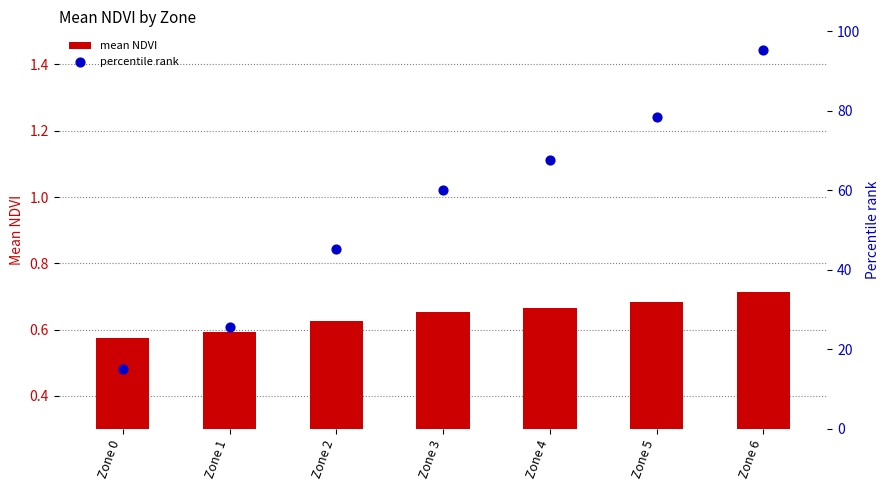

Which series has the largest Y range (max minus min)?

percentile rank